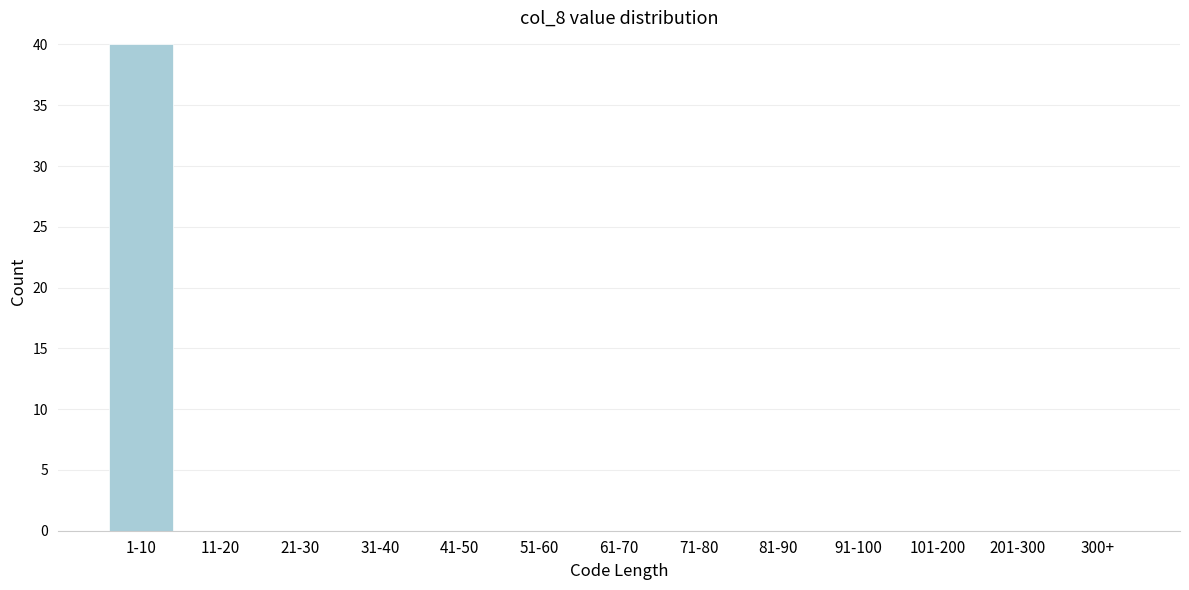

Reading left to right, extract all data points from this chart.

1-10=40	11-20=0	21-30=0	31-40=0	41-50=0	51-60=0	61-70=0	71-80=0	81-90=0	91-100=0	101-200=0	201-300=0	300+=0